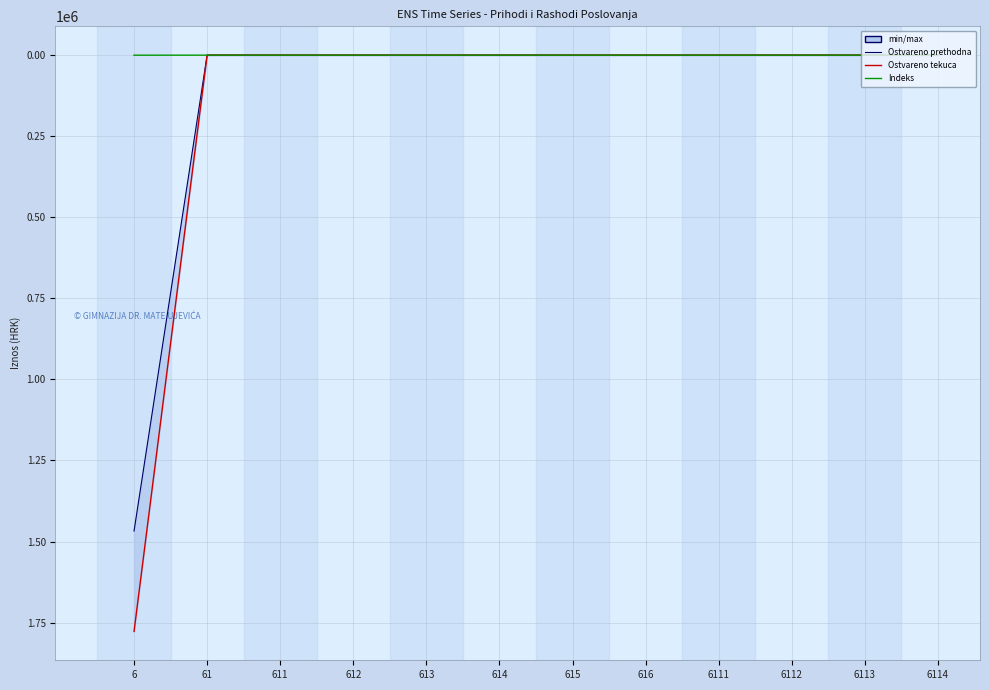

Is the value of Ostvareno prethodna at 6113 greater than the value of Indeks at 613?

No